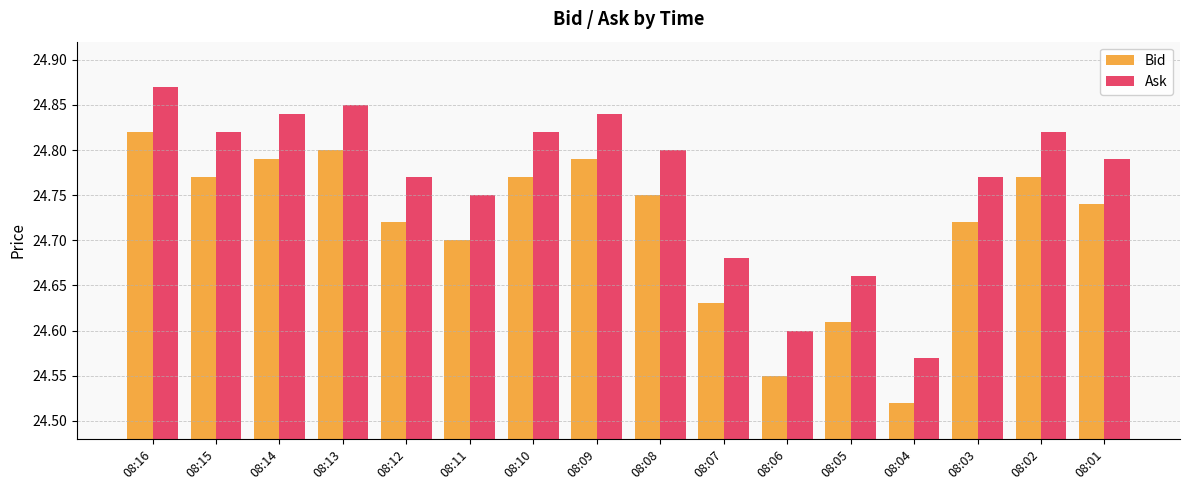

Are the bars horizontal?

No